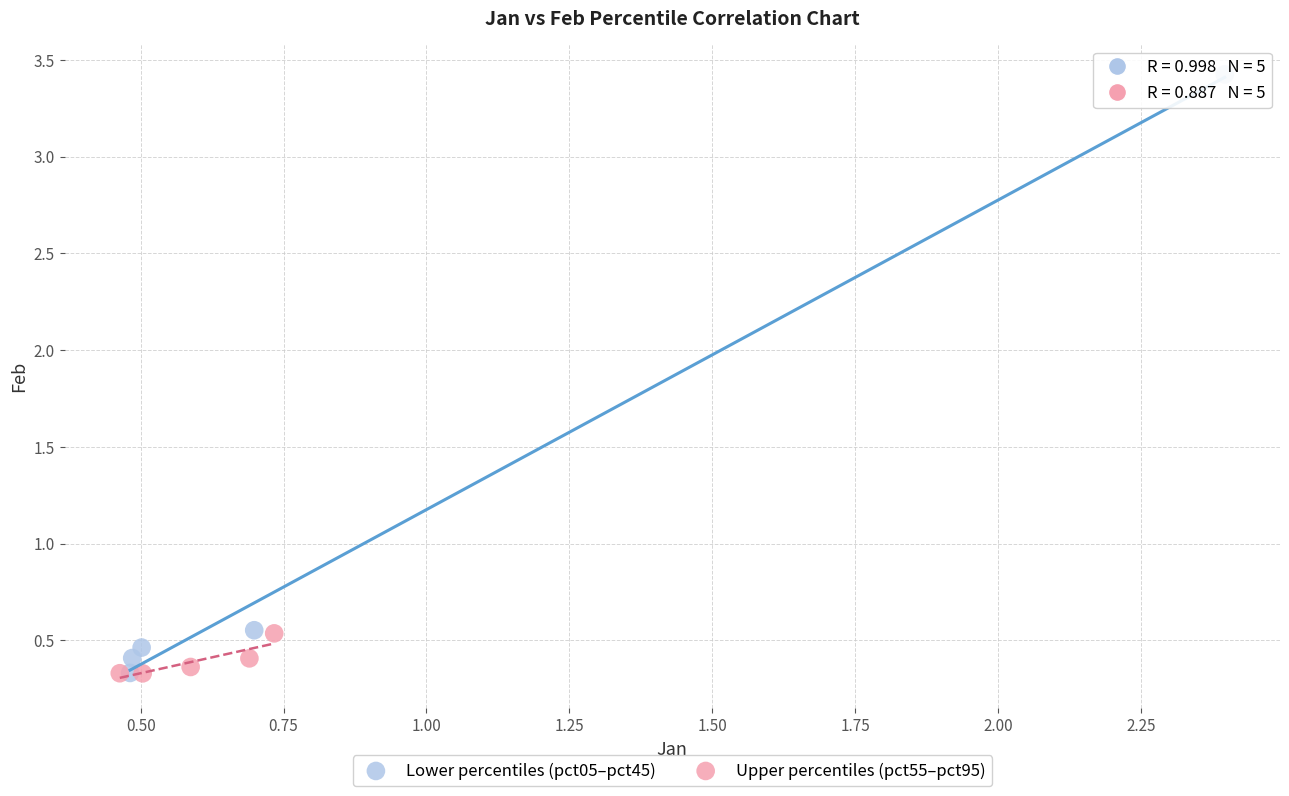

Which series contains the highest Y value?

Lower percentiles (pct05–pct45)